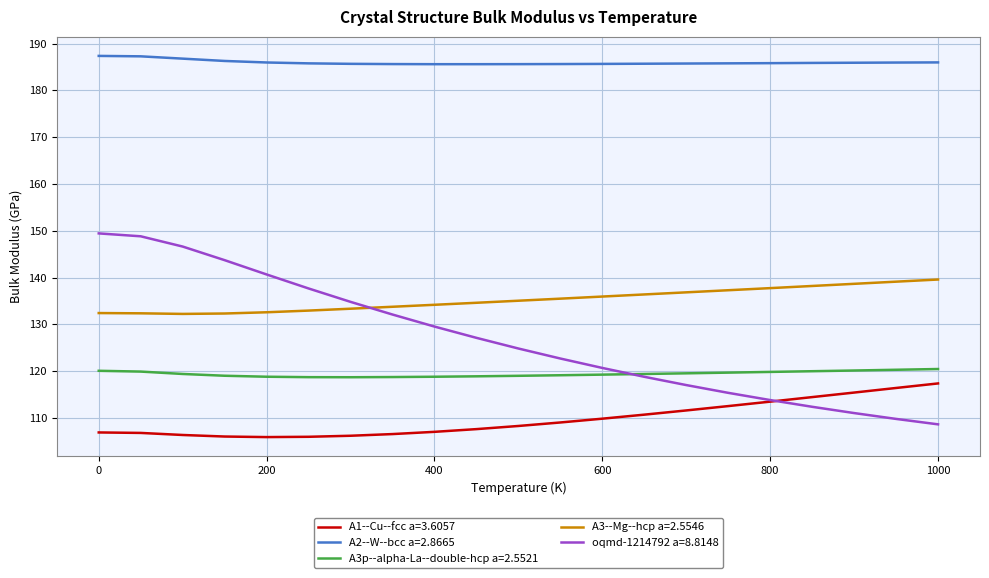

What is the difference between the maximum and minimum values in the A2--W--bcc a=2.8665 series?

1.8